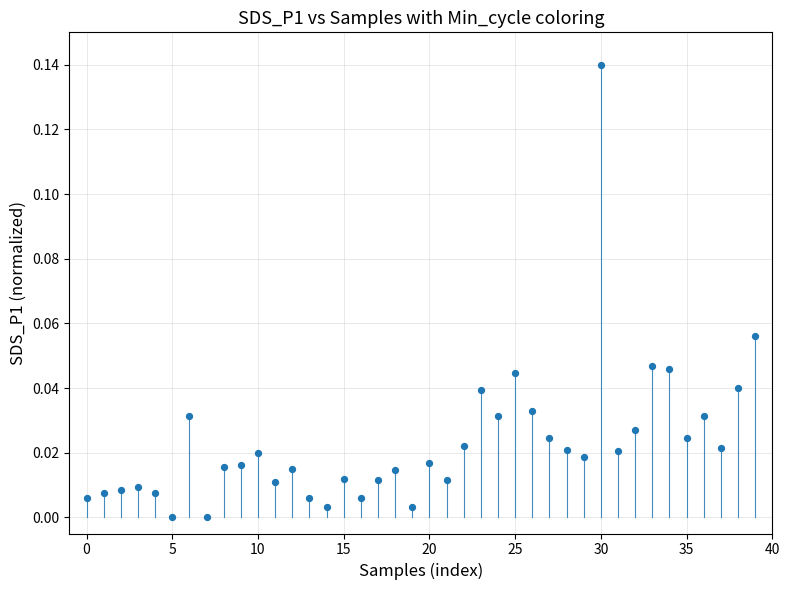

Count the number of points in this scatter plot.

40